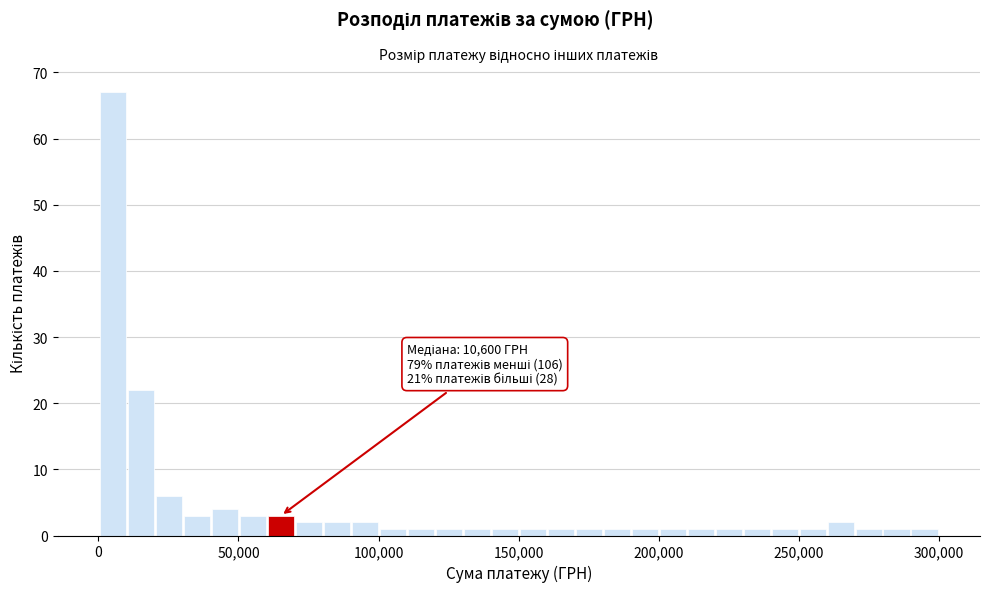

Around what value on the x-axis is the tallest bar? Give the approximate position of its centre, as read against the axis.

5000